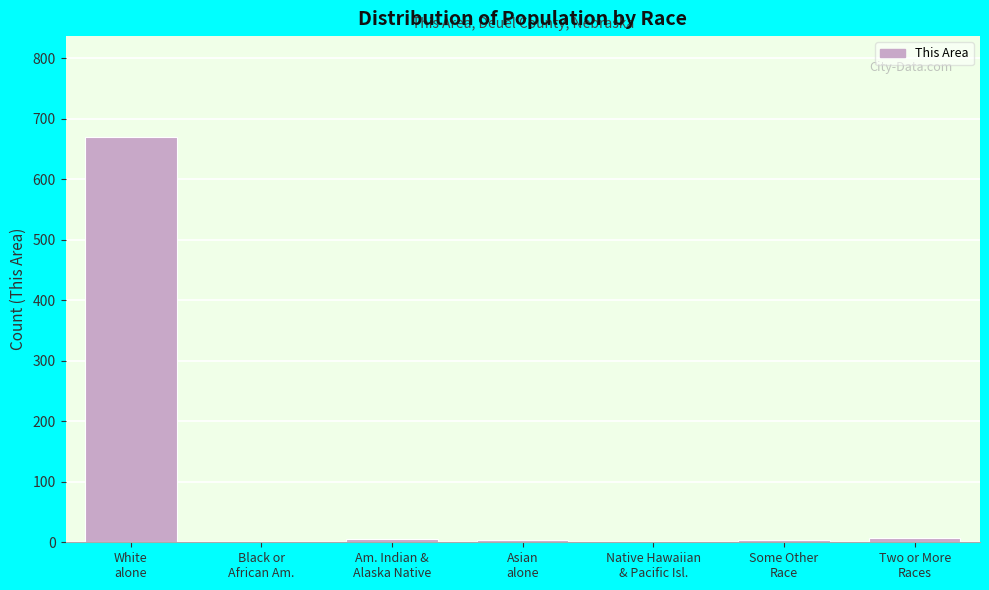

What is the greatest value displayed?

669